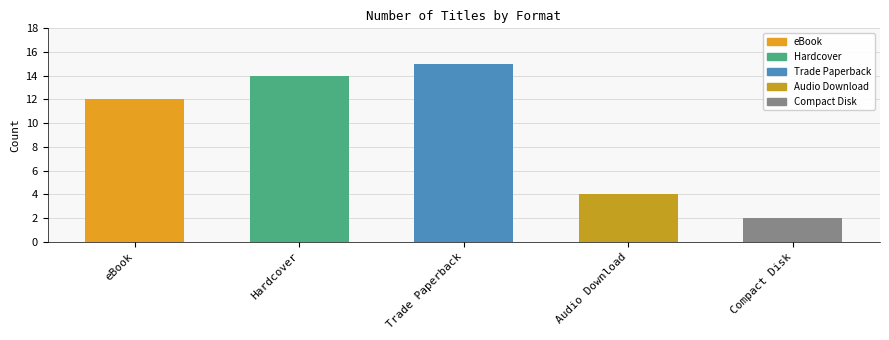

The chart shows a value of 8 at eBook. True or false?

False